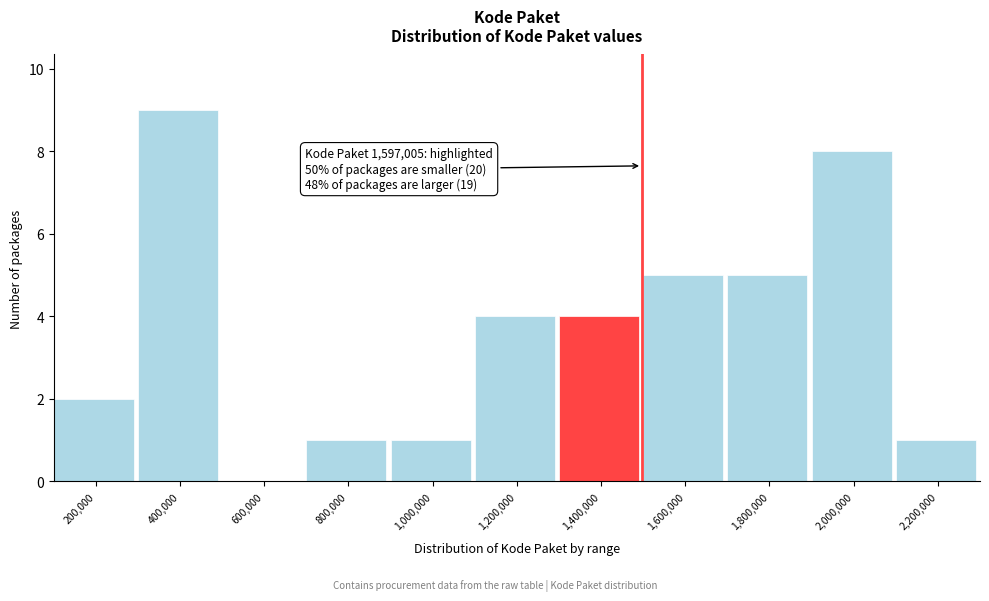

Reading left to right, extract all data points from this chart.

200,000=2	400,000=9	600,000=0	800,000=1	1,000,000=1	1,200,000=4	1,400,000=4	1,600,000=5	1,800,000=5	2,000,000=8	2,200,000=1